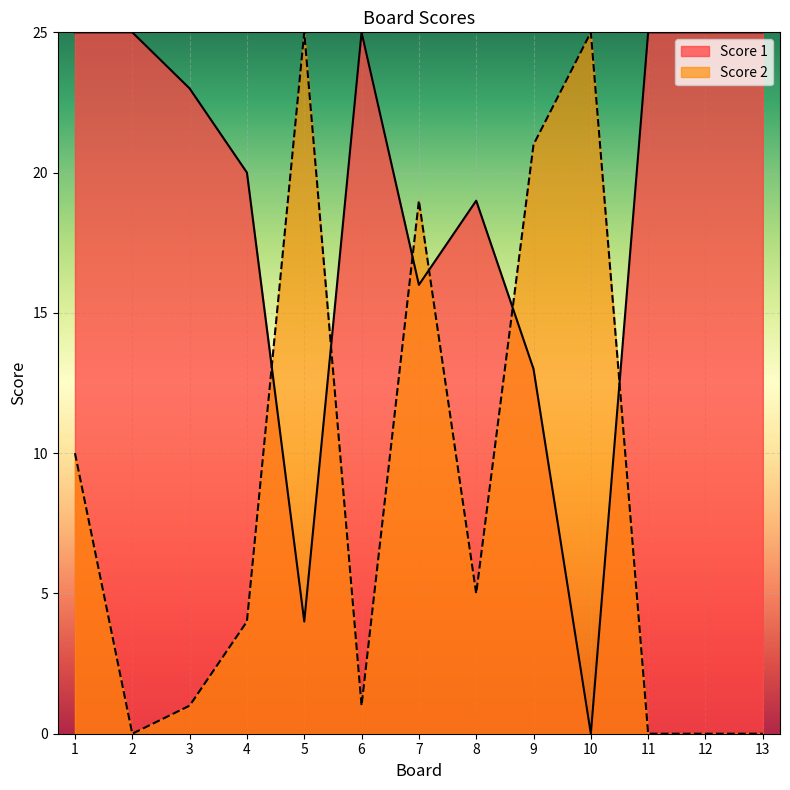

Reading left to right, extract all data points from this chart.

Score 1: 1=25	2=25	3=23	4=20	5=4	6=25	7=16	8=19	9=13	10=0	11=25	12=25	13=25
Score 2: 1=10	2=0	3=1	4=4	5=25	6=1	7=19	8=5	9=21	10=25	11=0	12=0	13=0